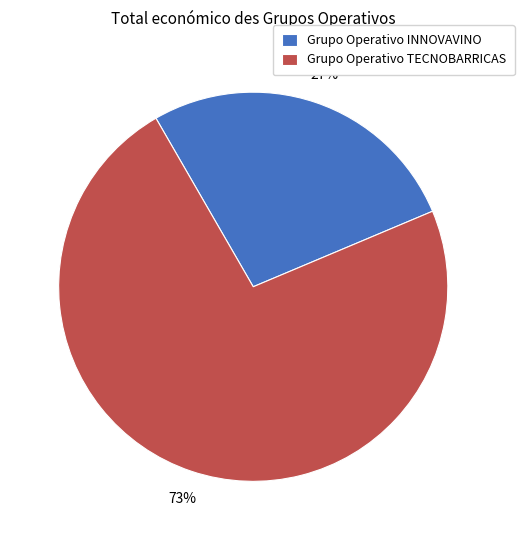

Is the sum of Grupo Operativo INNOVAVINO and Grupo Operativo TECNOBARRICAS greater than half?

Yes